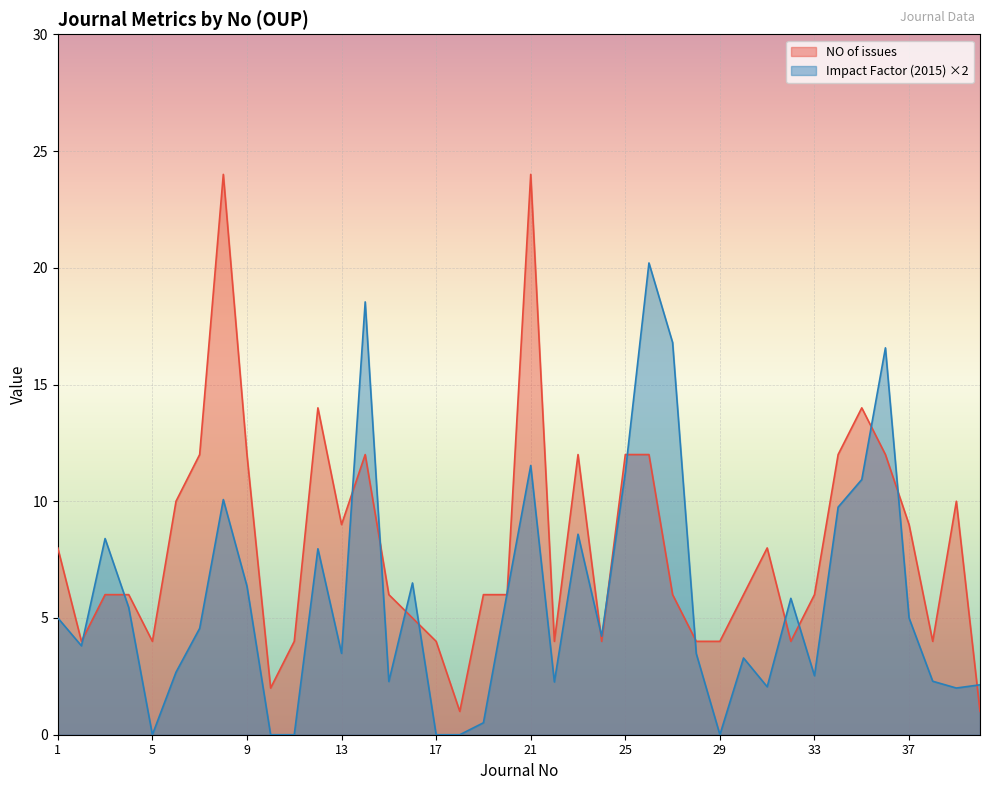

At which label is NO of issues closest to 12?

7